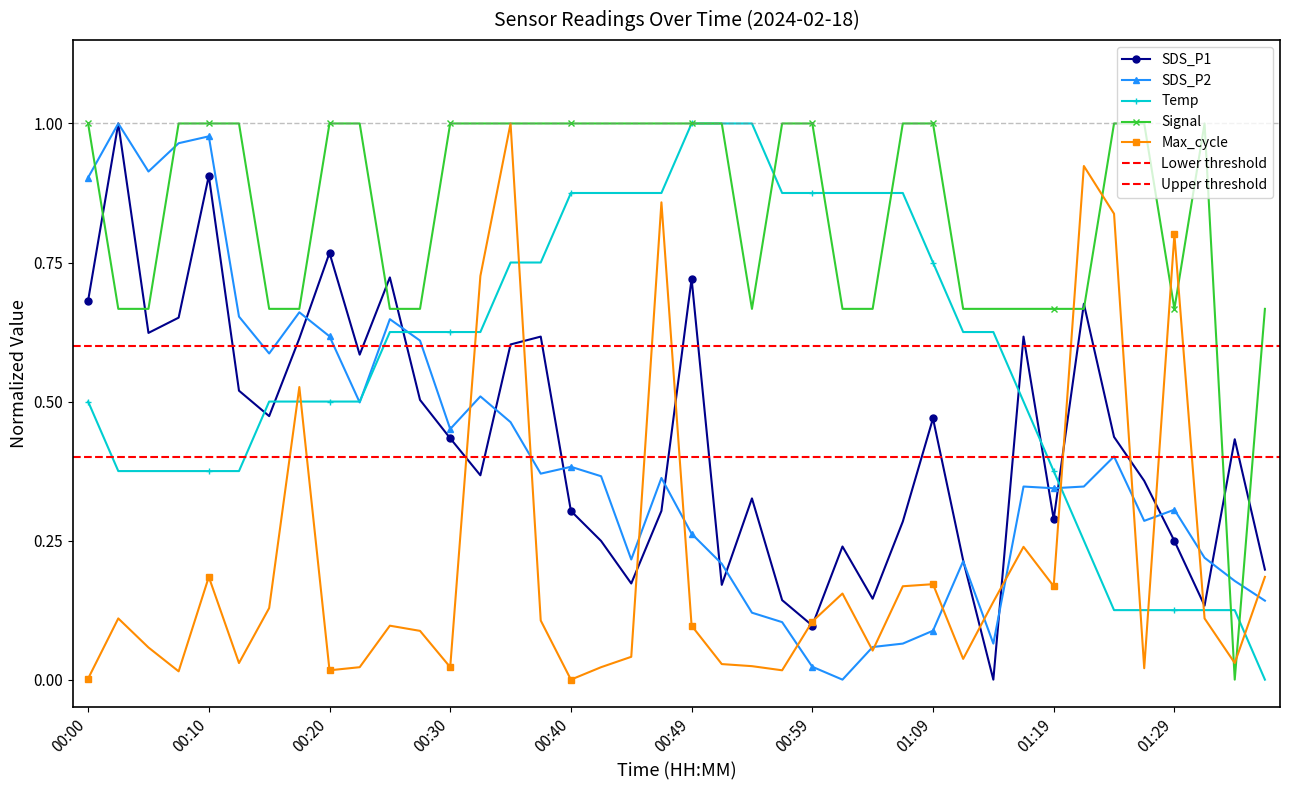

Is the value of Temp at 00:49 greater than the value of Max_cycle at 00:10?

Yes